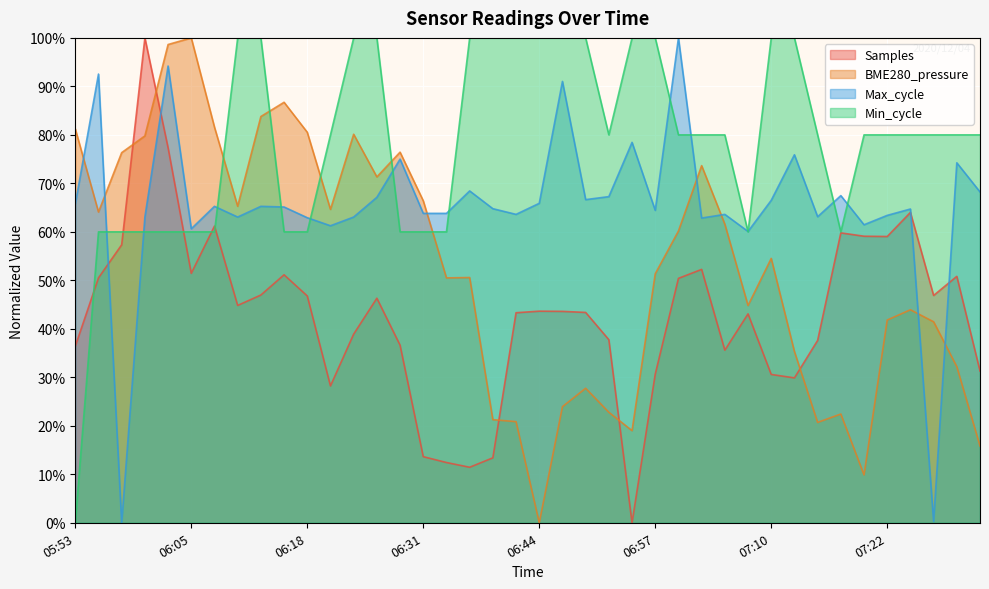

What is the value of the Min_cycle point at the 27th from the left?

80.0